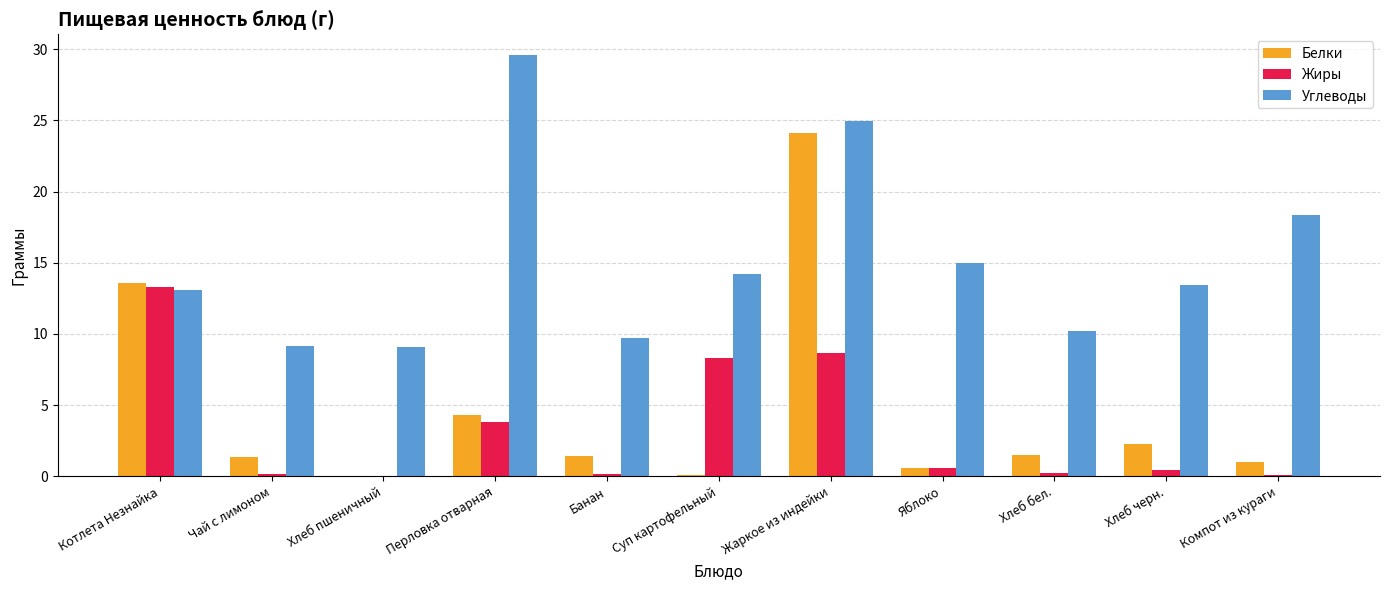

Which series has the largest total across all categories?

Углеводы